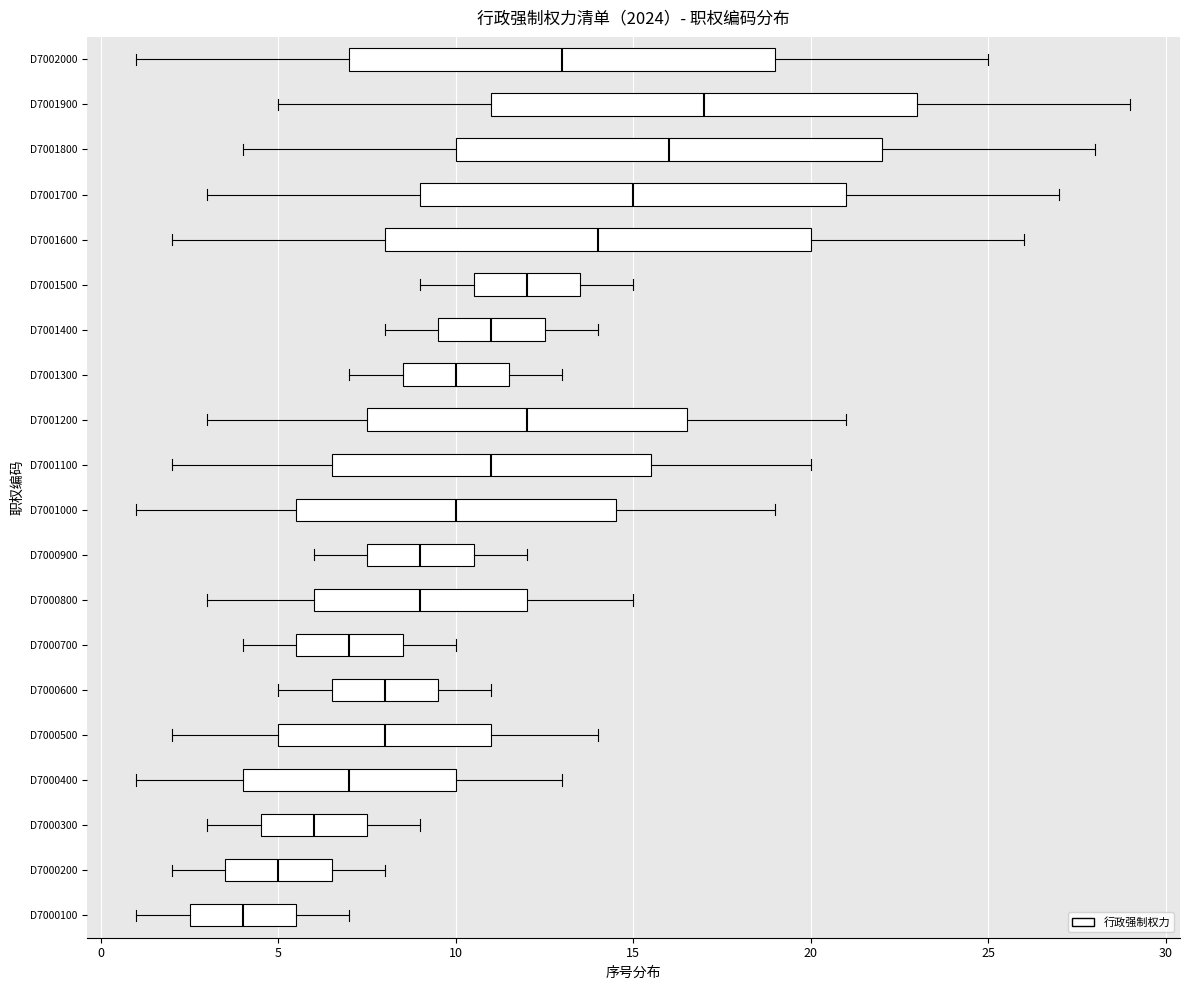

Where does the left whisker of the box for D7000800 end on the x-axis? The values are not printed on the chart, so give them approximately, as read against the axis.

3.0